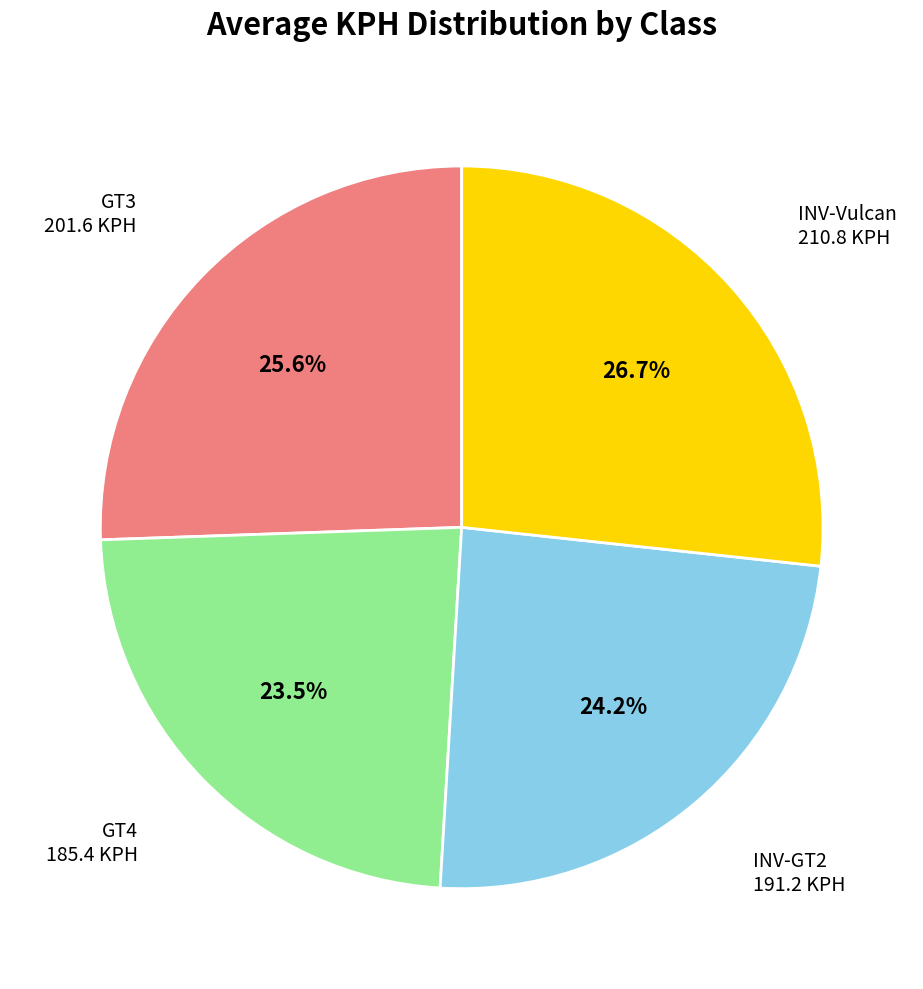

Is there any slice that represents more than half of the pie?

No